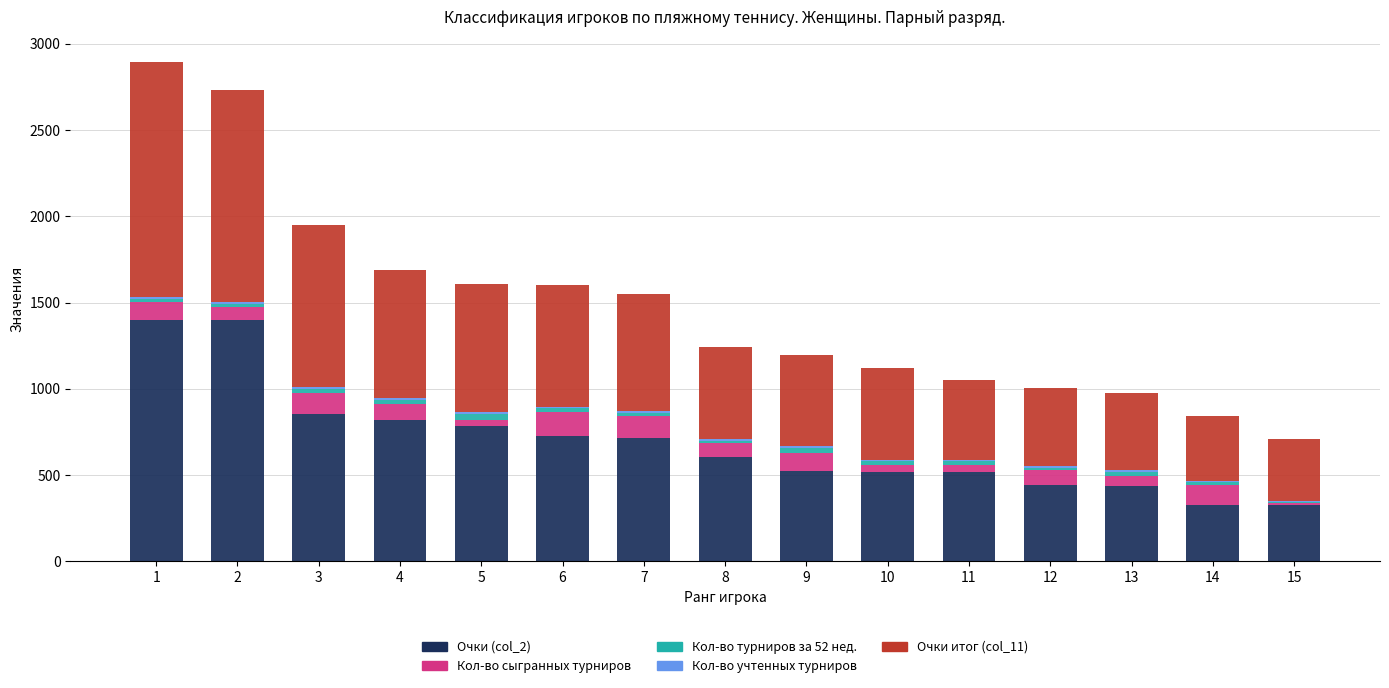

Are the bars horizontal?

No